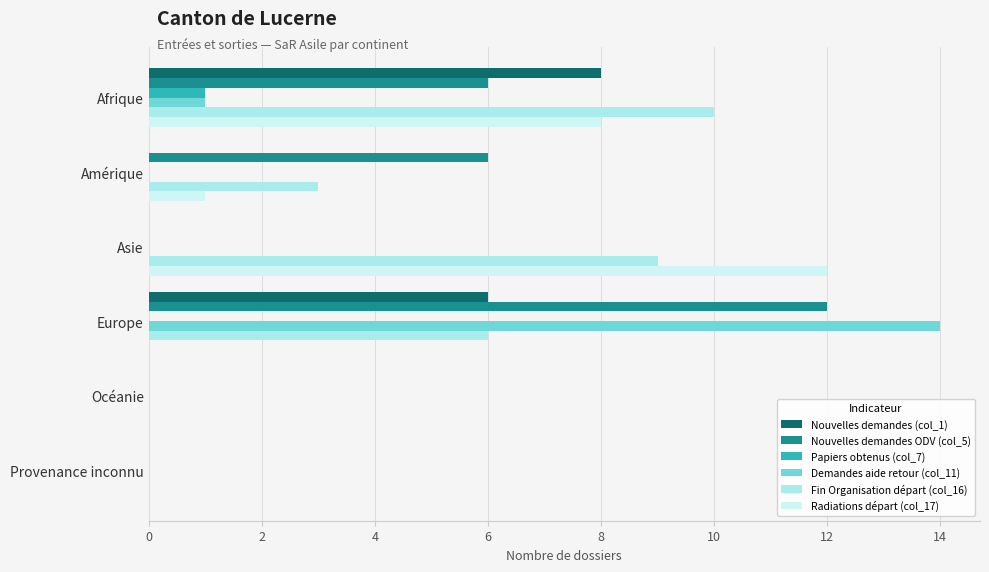

The Nouvelles demandes (col_1) series shows 6 at Europe. True or false?

True